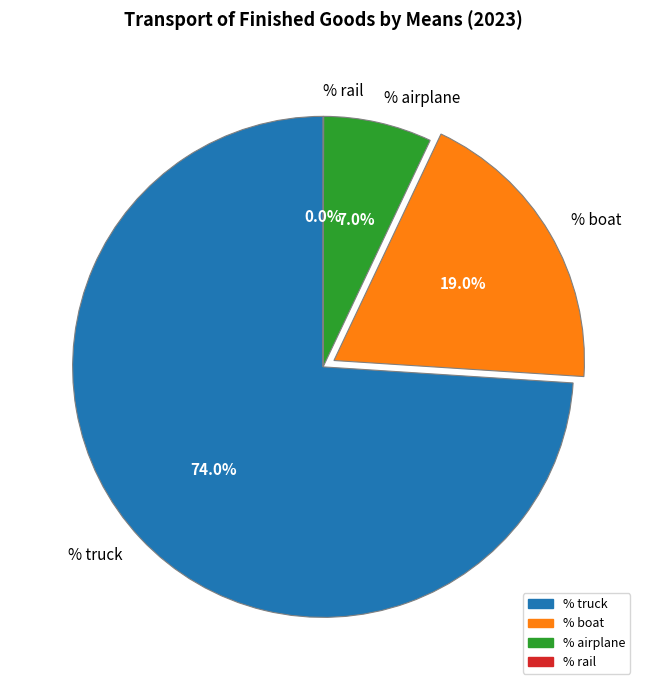

Which slice represents more than half of the pie?

% truck